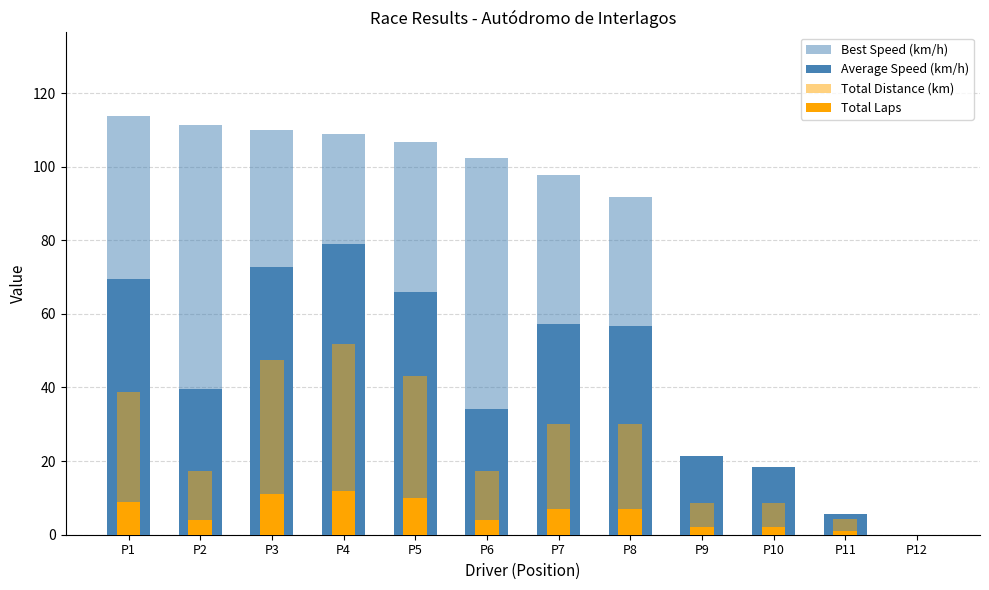

Is it true that Average Speed (km/h) equals 57.3 at P6?

False